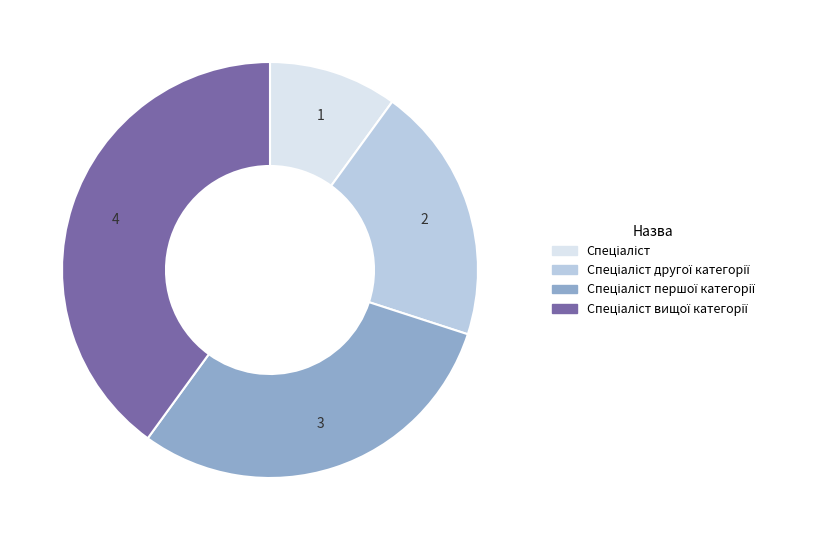

Is there any slice that represents more than half of the pie?

No